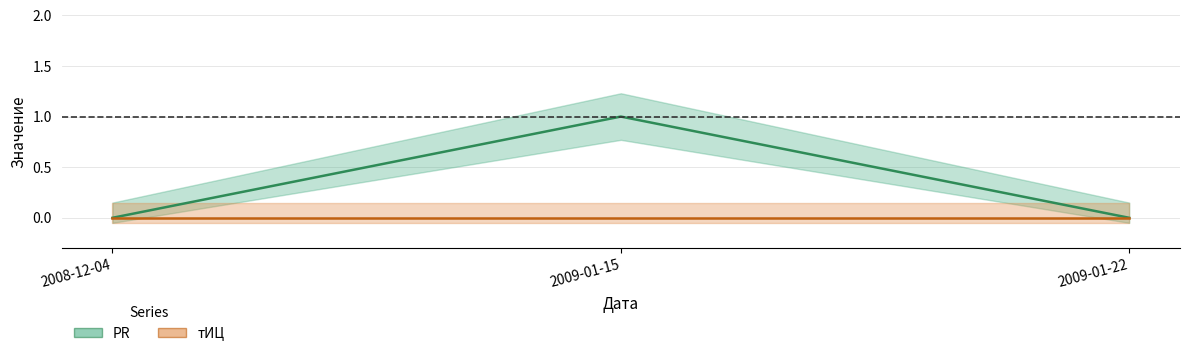

Which has a higher value, 2009-01-22 or 2009-01-15?

2009-01-15